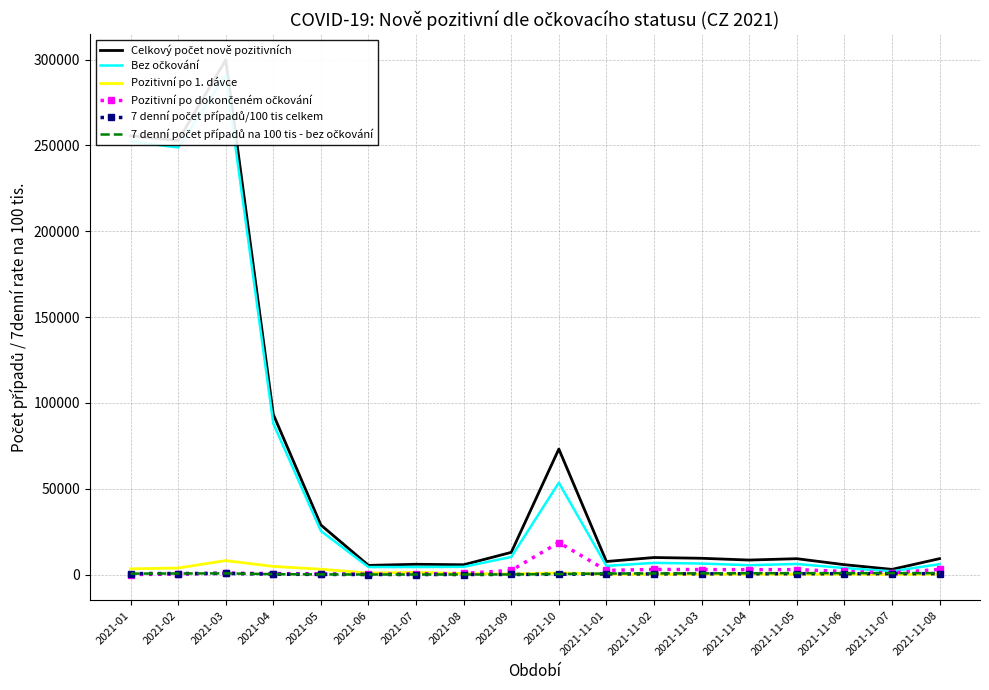

What is the label of the 14th point from the right?

2021-05